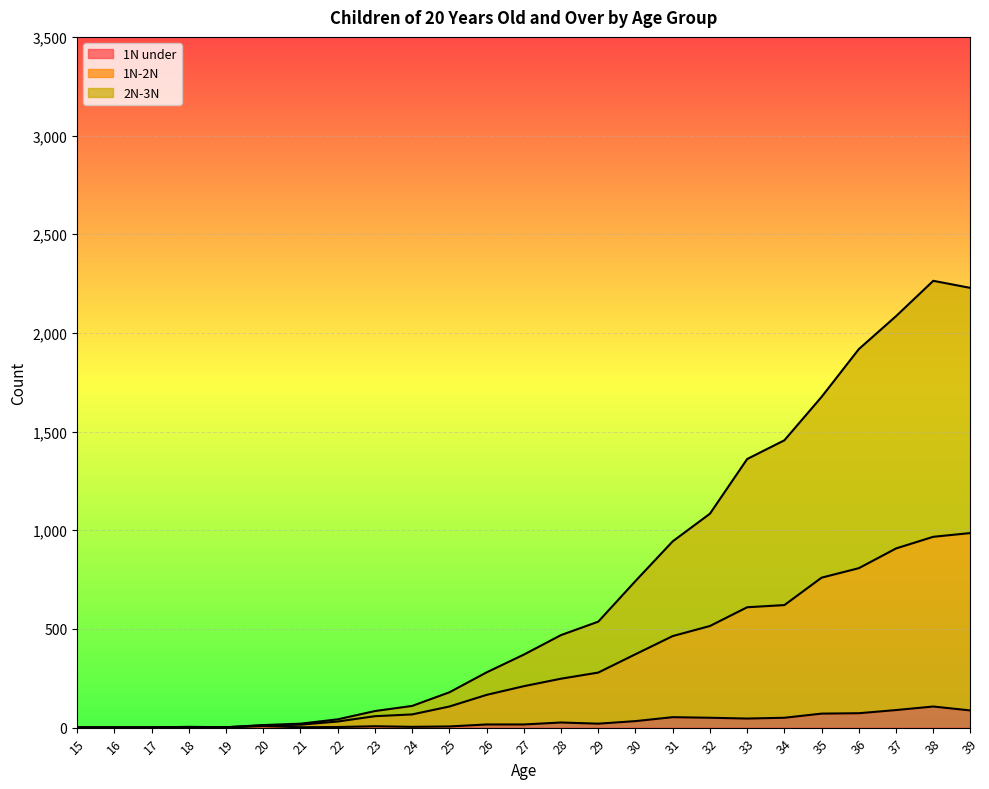

At which label does 2N-3N reach its minimum?

15